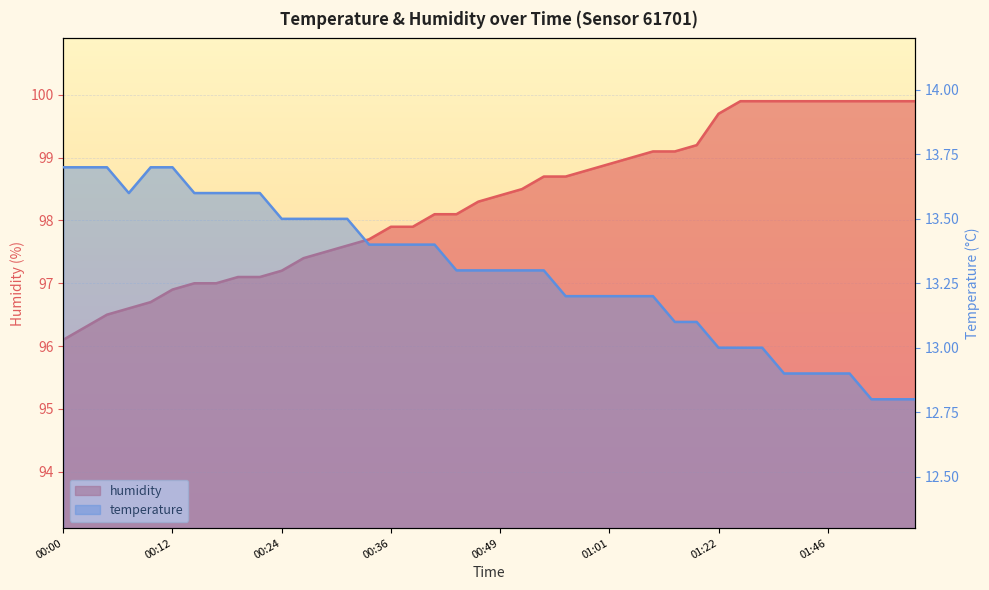

The value of humidity at 01:22 is 66.2. True or false?

False